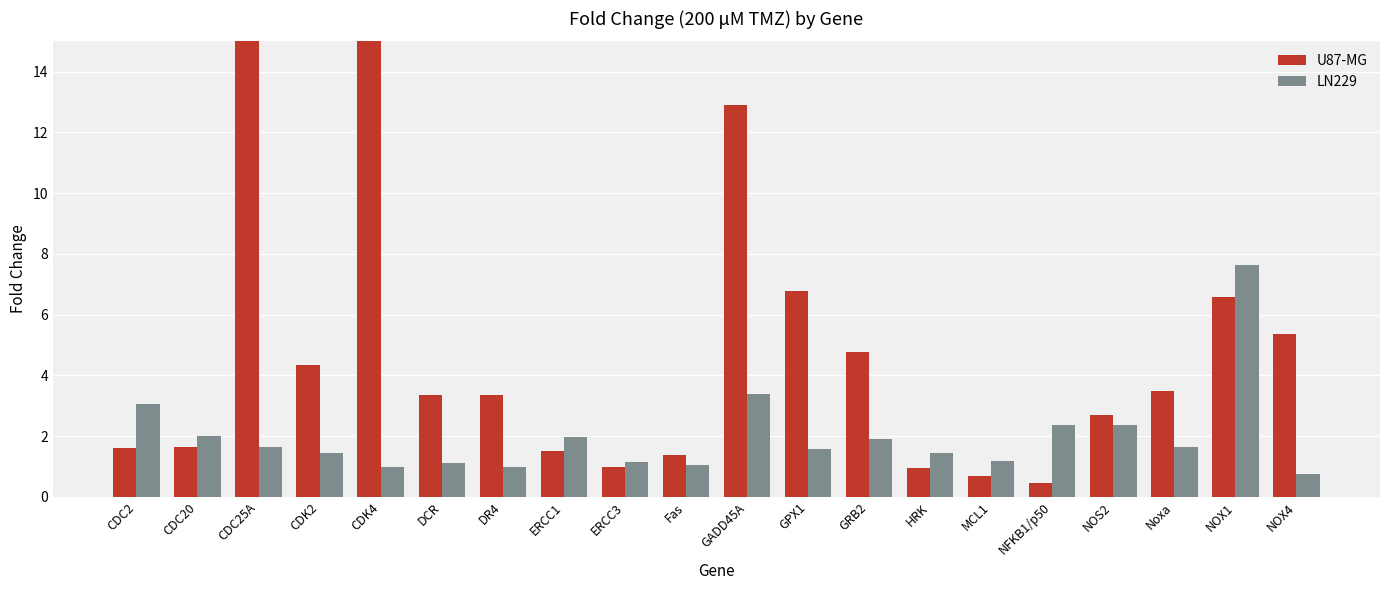

The U87-MG series shows 3.4 at DCR. True or false?

True